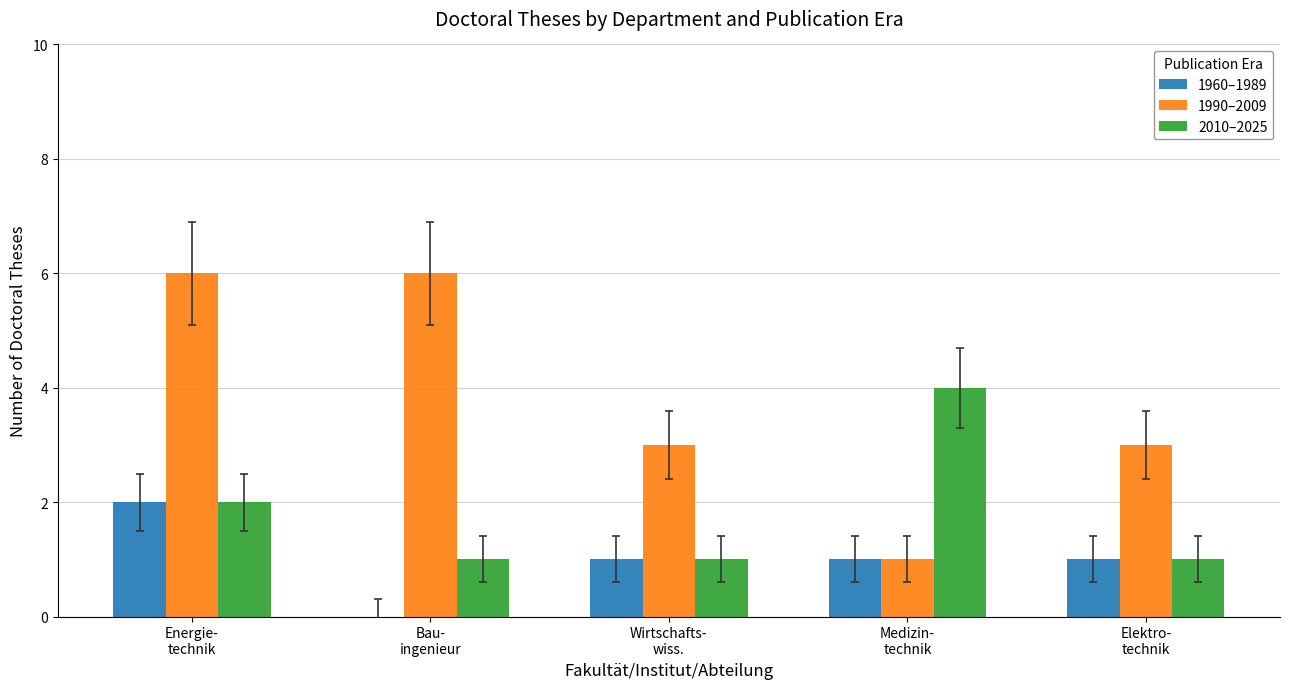

How many data points does each series have?

5